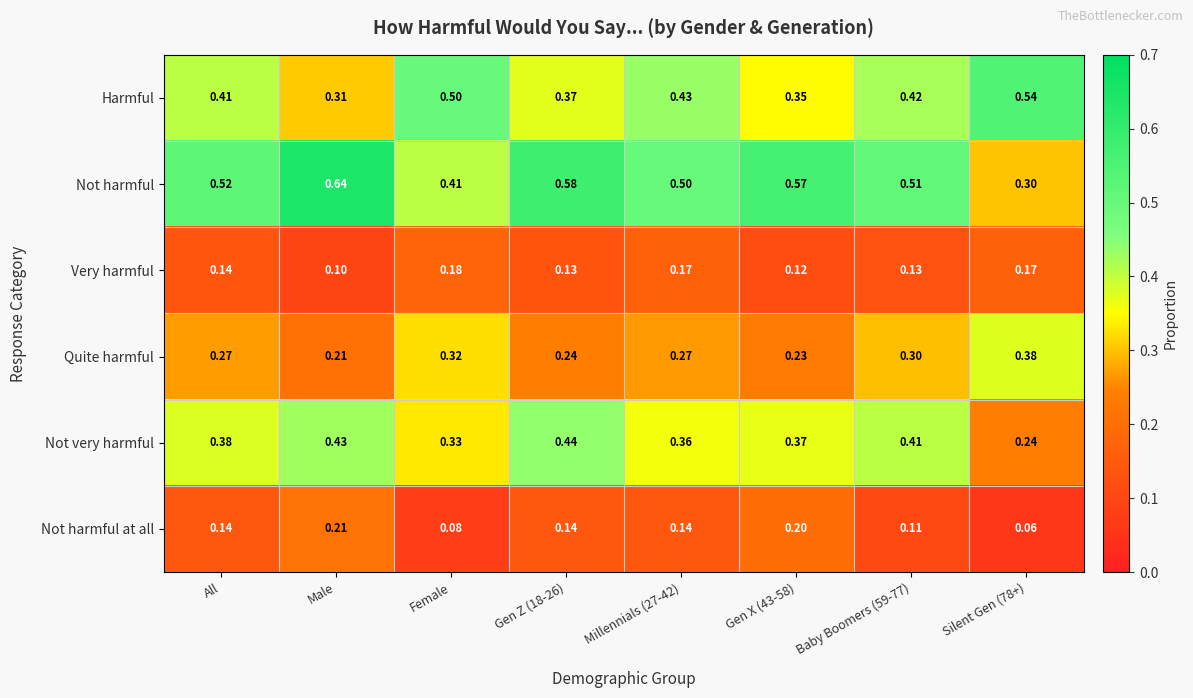

List the series in order of their peak value, lowest first.

Very harmful, Not harmful at all, Quite harmful, Not very harmful, Harmful, Not harmful